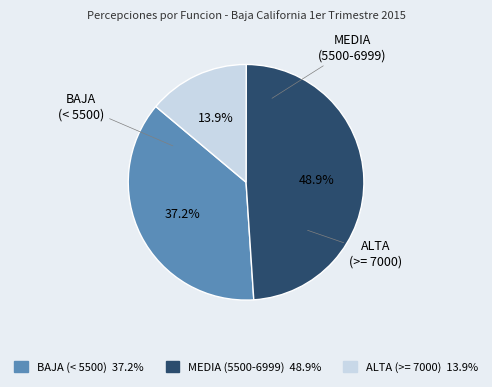

Does any single category account for the majority?

No